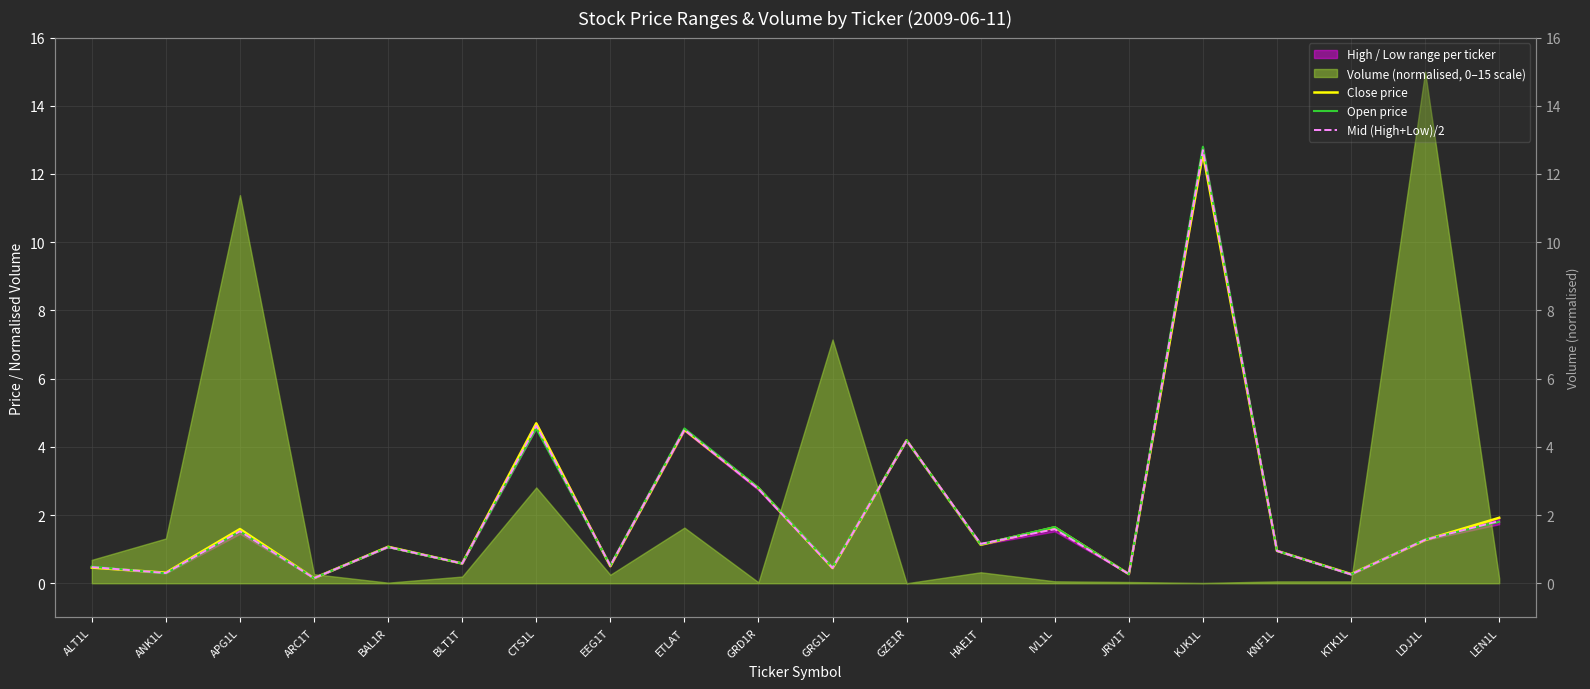

What is the value of the Close price point at the 9th from the left?

4.5